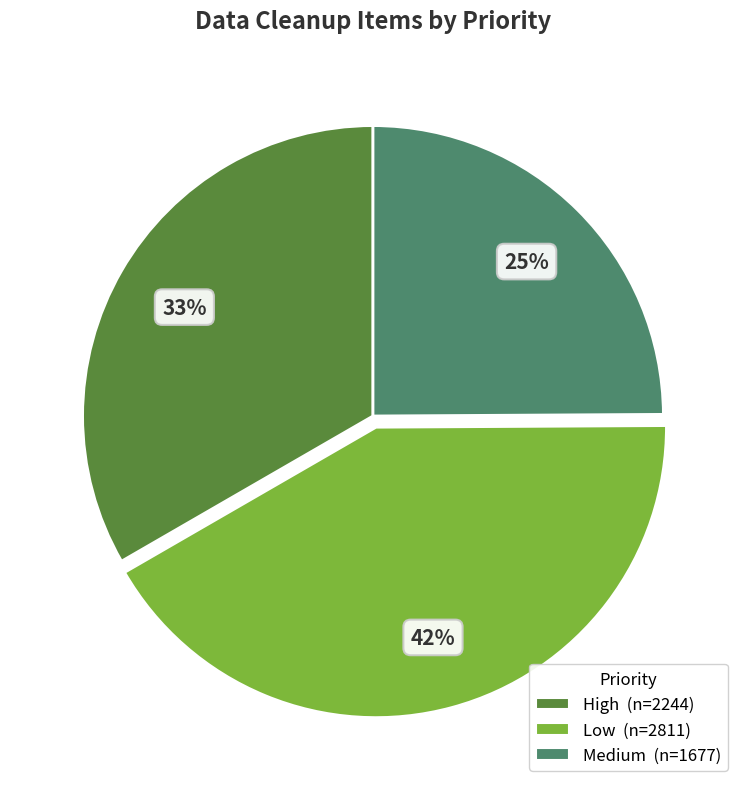

Count the number of slices in the pie.

3